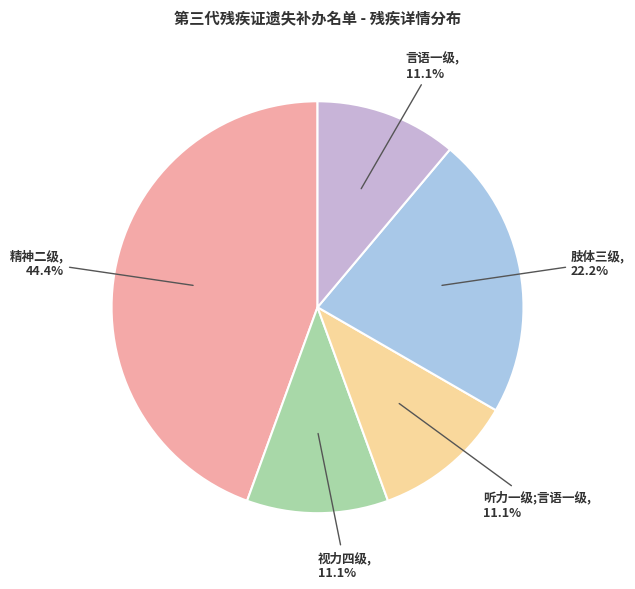

Is it true that 言语一级 is 1% of the pie?

False